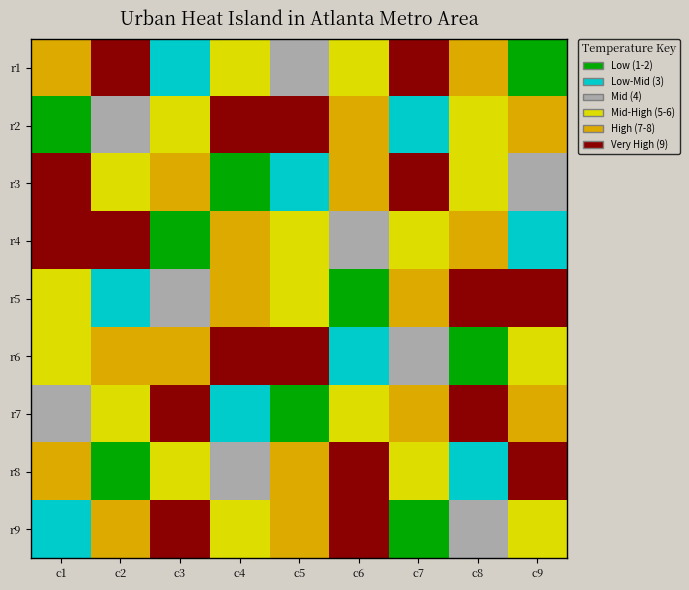

What is the greatest value displayed?

9